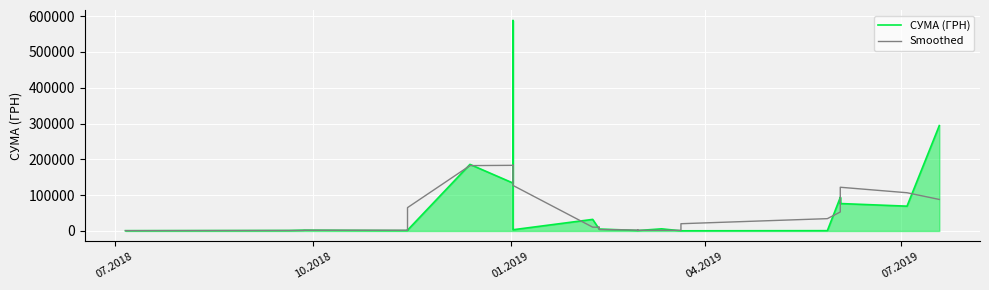

What is the difference between the second highest and second lowest values in the СУМА (ГРН) series?

293999.1